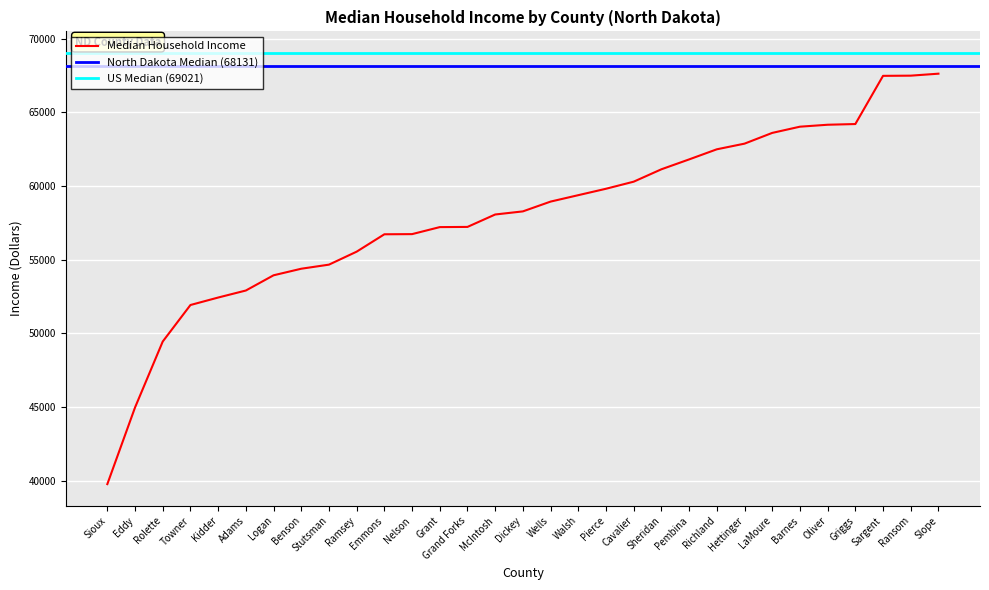

Is this an area chart (filled region under the line)?

No